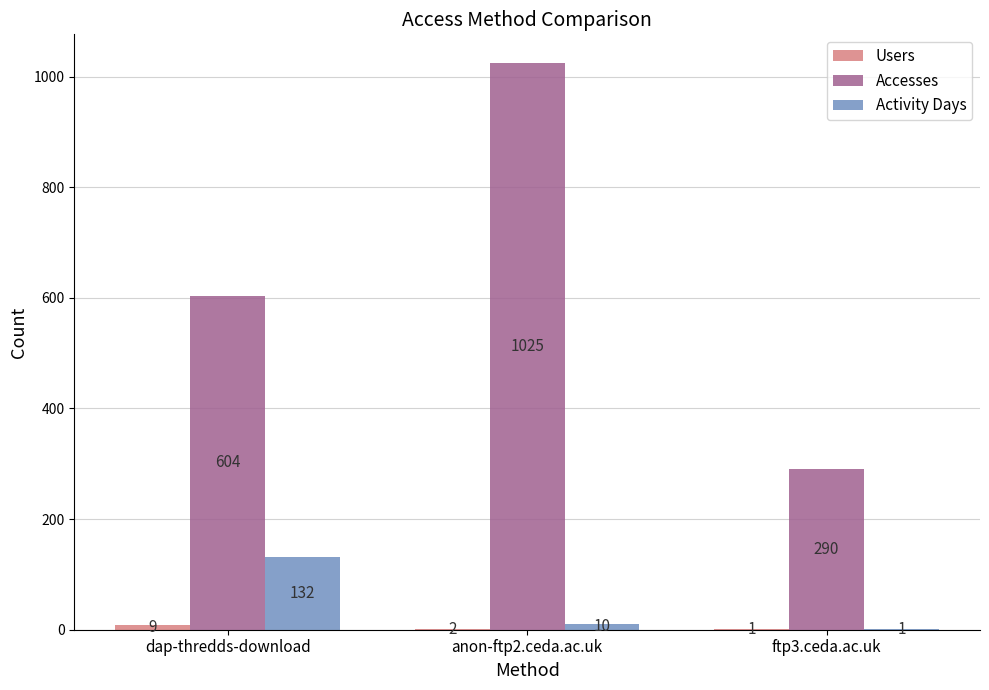

What is the maximum value shown in the chart?

1025